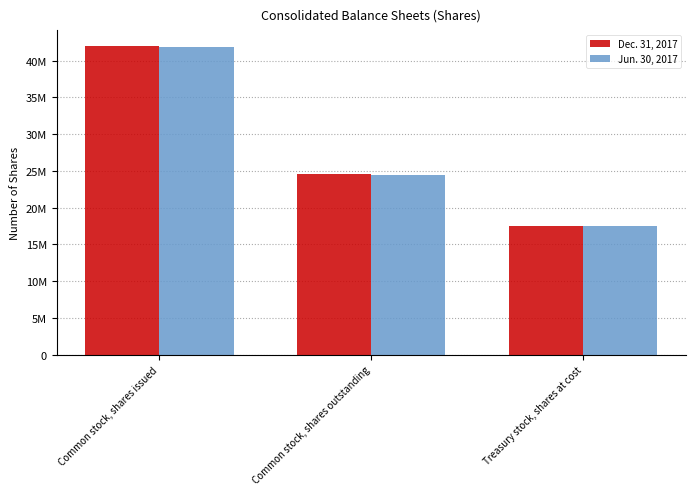

What is the difference between the Jun. 30, 2017 values at Common stock, shares issued and Common stock, shares outstanding?

17434000